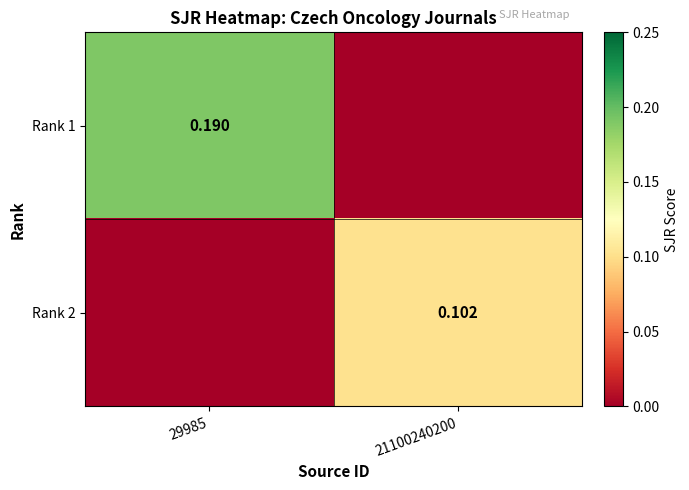

What is the difference between the Rank 2 values at 21100240200 and 29985?

0.1